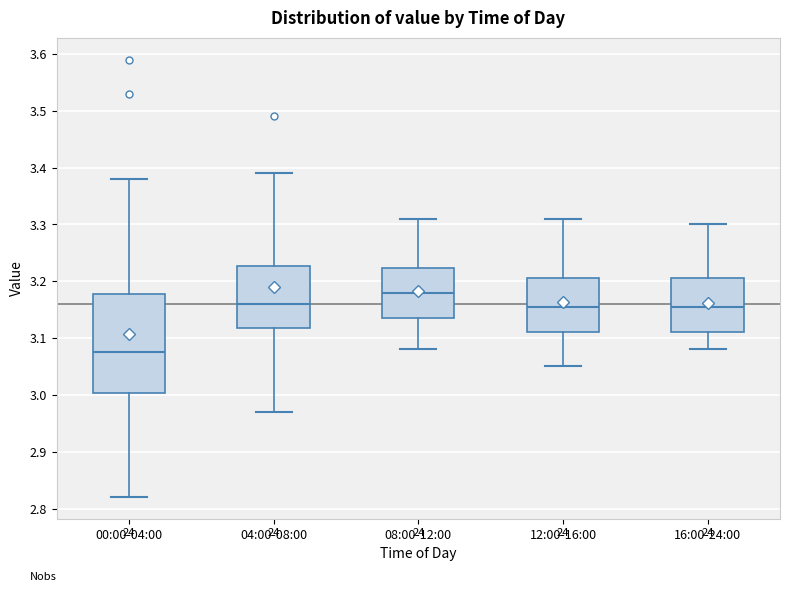

Reading left to right, read every box against the y-axis: the position of its median line, the range the box covers, and the ends of its whiskers. The values are not printed on the chart, so give them approximately, as read against the axis.

00:00-04:00: median 3.08, box 3.00 to 3.18, whiskers 2.82 to 3.38
04:00-08:00: median 3.16, box 3.12 to 3.23, whiskers 2.97 to 3.39
08:00-12:00: median 3.18, box 3.14 to 3.22, whiskers 3.08 to 3.31
12:00-16:00: median 3.16, box 3.11 to 3.21, whiskers 3.05 to 3.31
16:00-24:00: median 3.16, box 3.11 to 3.21, whiskers 3.08 to 3.30